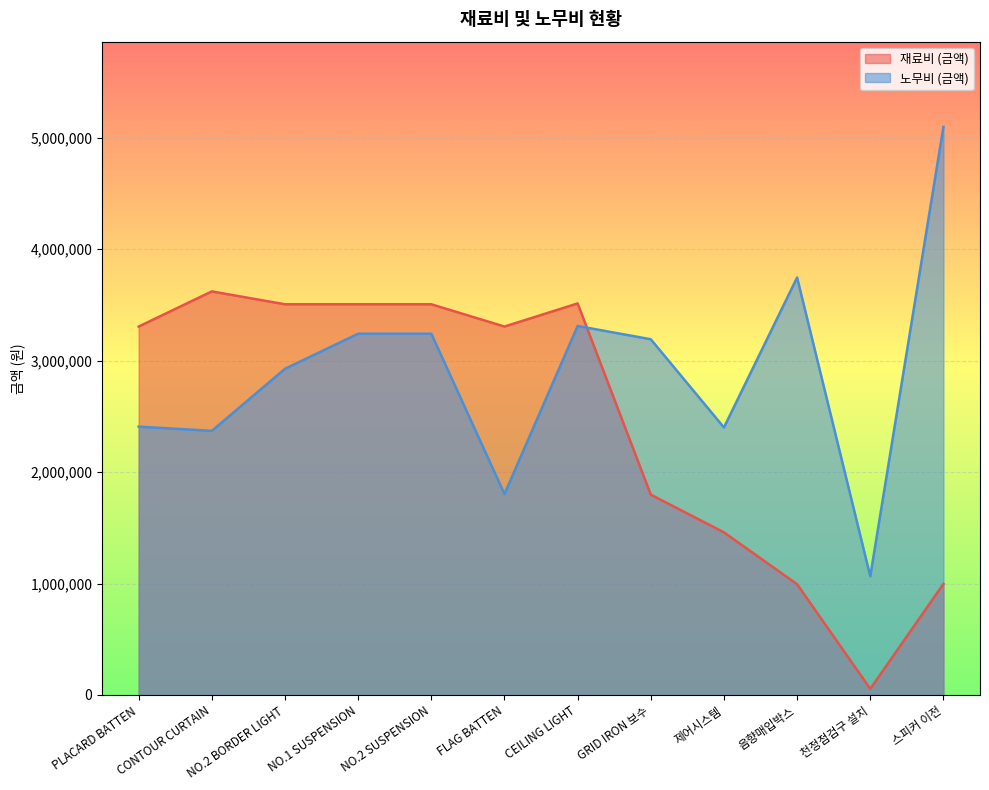

What is the label of the 5th point from the left?

NO.2 SUSPENSION